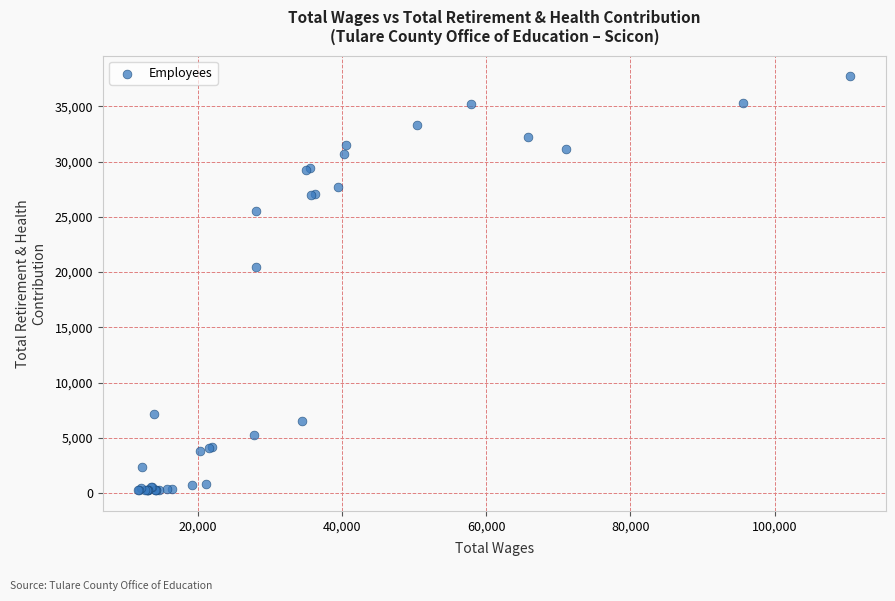

What Y value in the scatter plot is closest to 18986?

20469